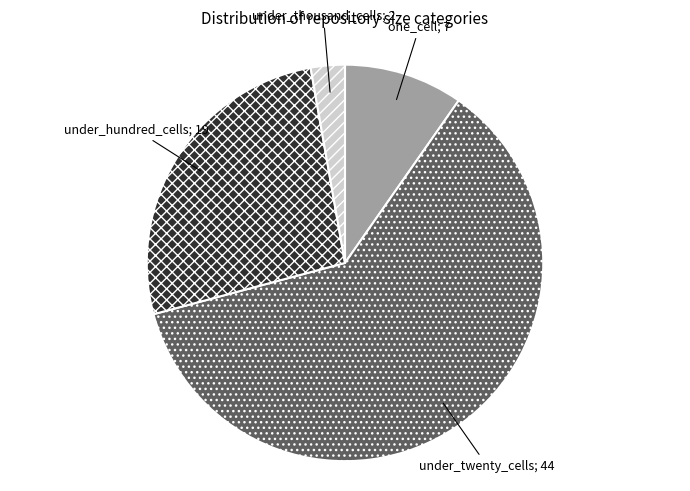

Does any single category account for the majority?

Yes